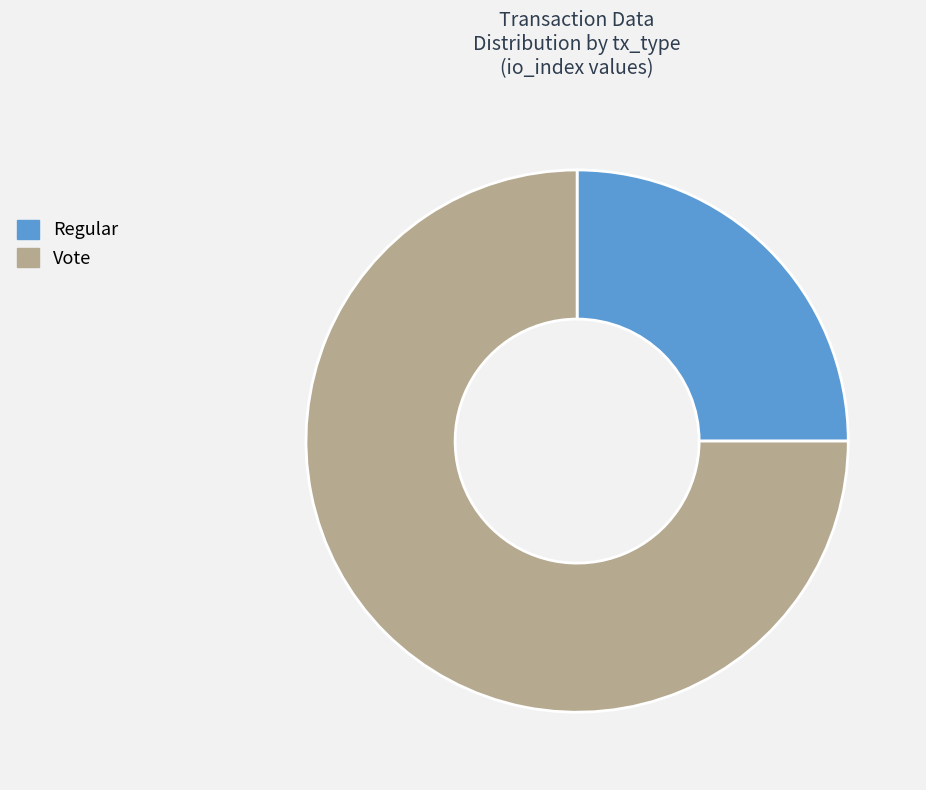

Do Vote and Regular together represent more than half of the pie?

Yes